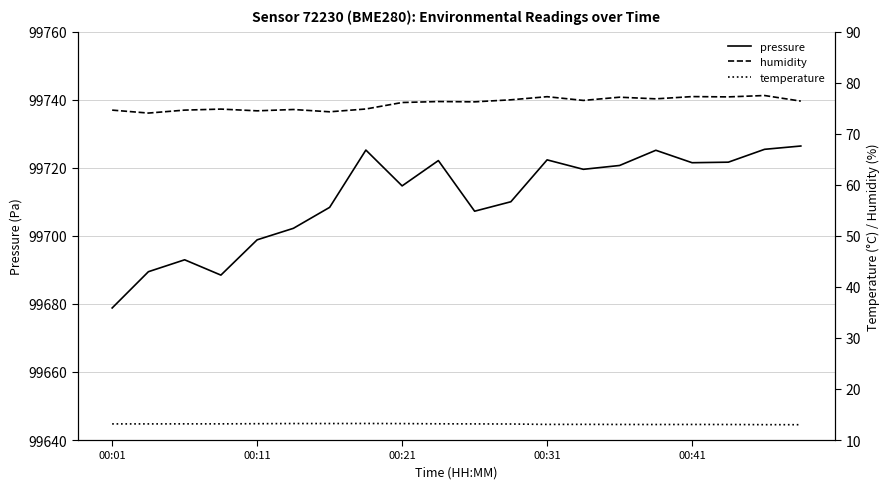

What is the maximum value for pressure?

99726.4